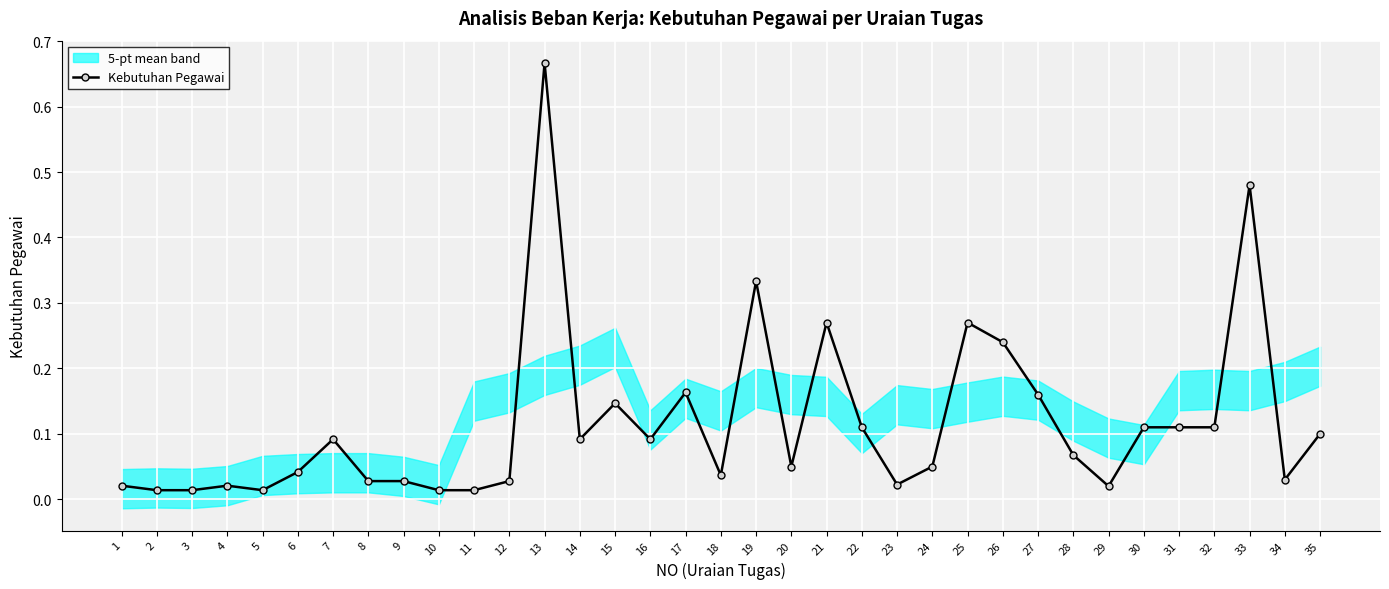

Rank the categories by value from lowest to highest.

2, 3, 5, 10, 11, 29, 1, 4, 23, 8, 9, 12, 34, 18, 6, 20, 24, 28, 7, 14, 16, 35, 22, 30, 31, 32, 15, 27, 17, 26, 21, 25, 19, 33, 13